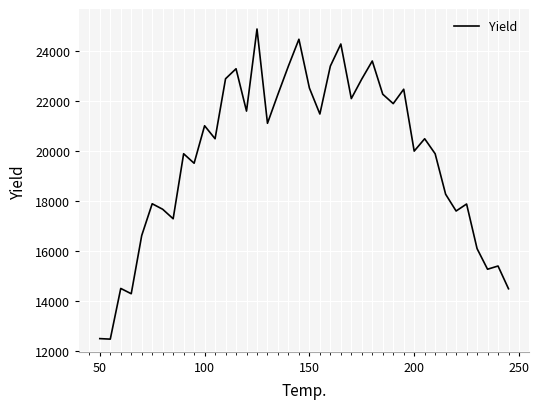

What is the difference between the maximum and minimum values?

12405